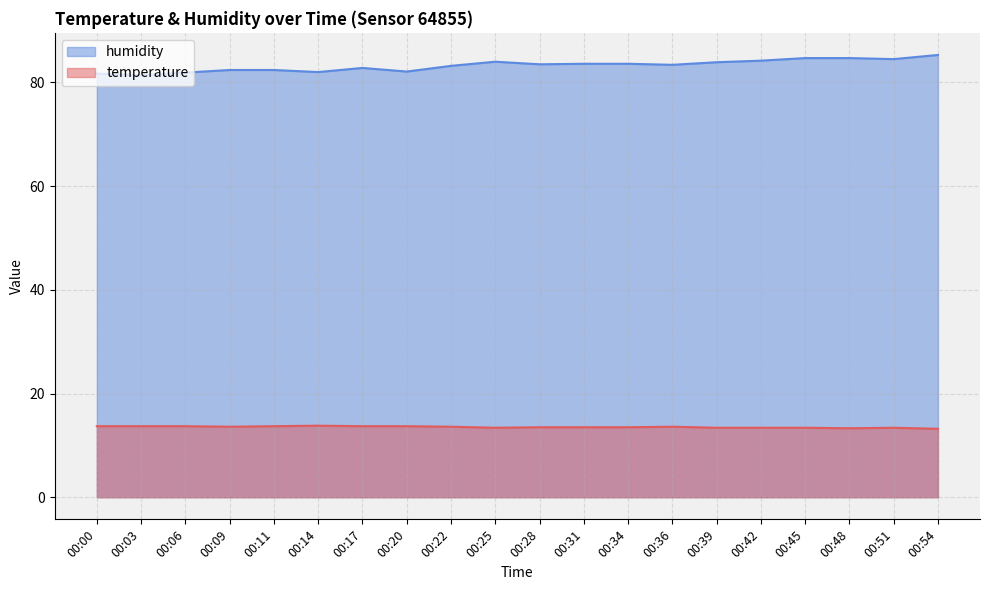

How many interior local valleys does the temperature series have?

3